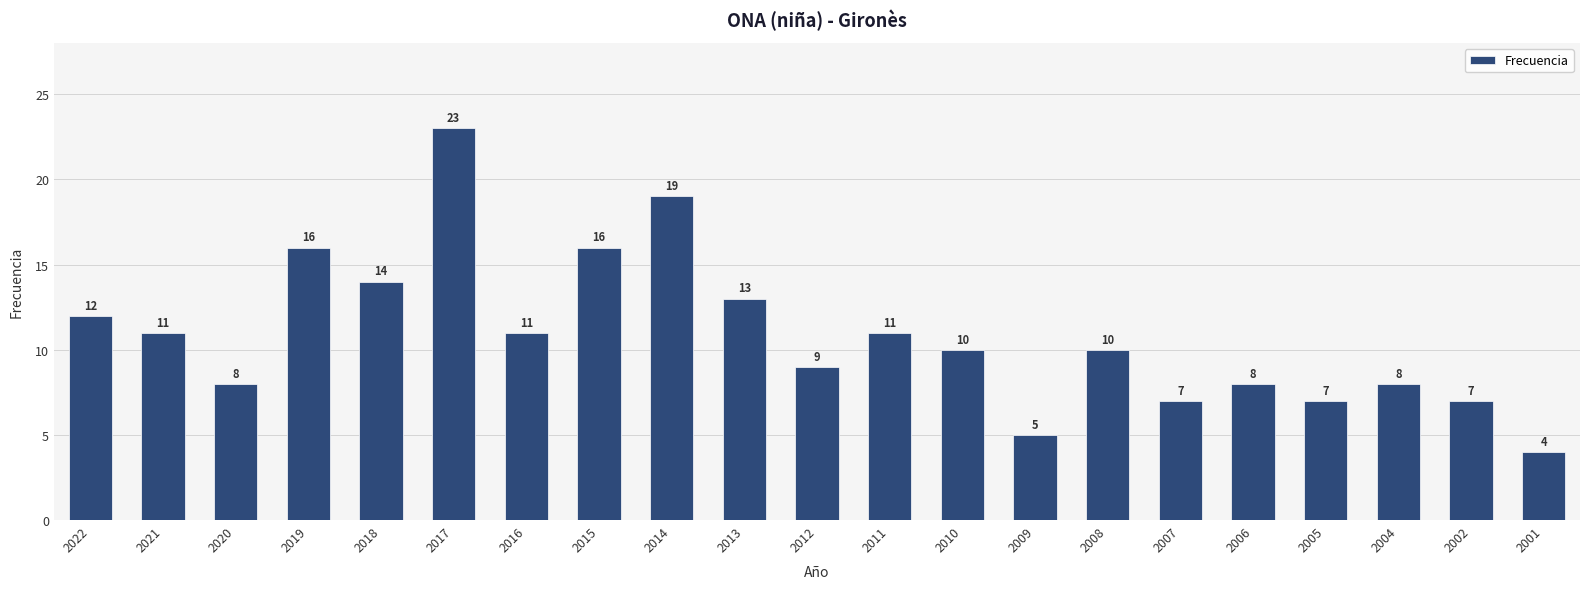

Reading left to right, extract all data points from this chart.

12	11	8	16	14	23	11	16	19	13	9	11	10	5	10	7	8	7	8	7	4